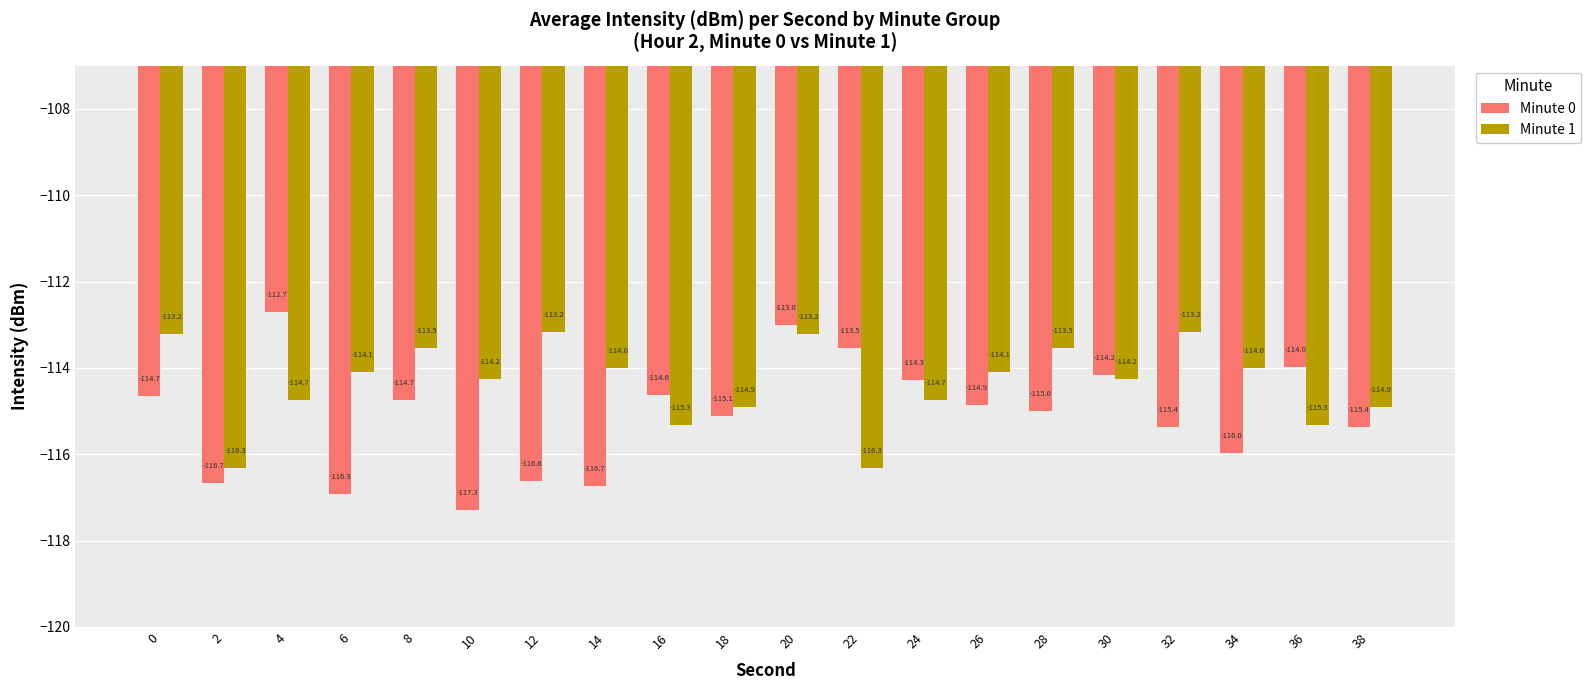

Is it true that Minute 0 equals -38.0 at 2?

False